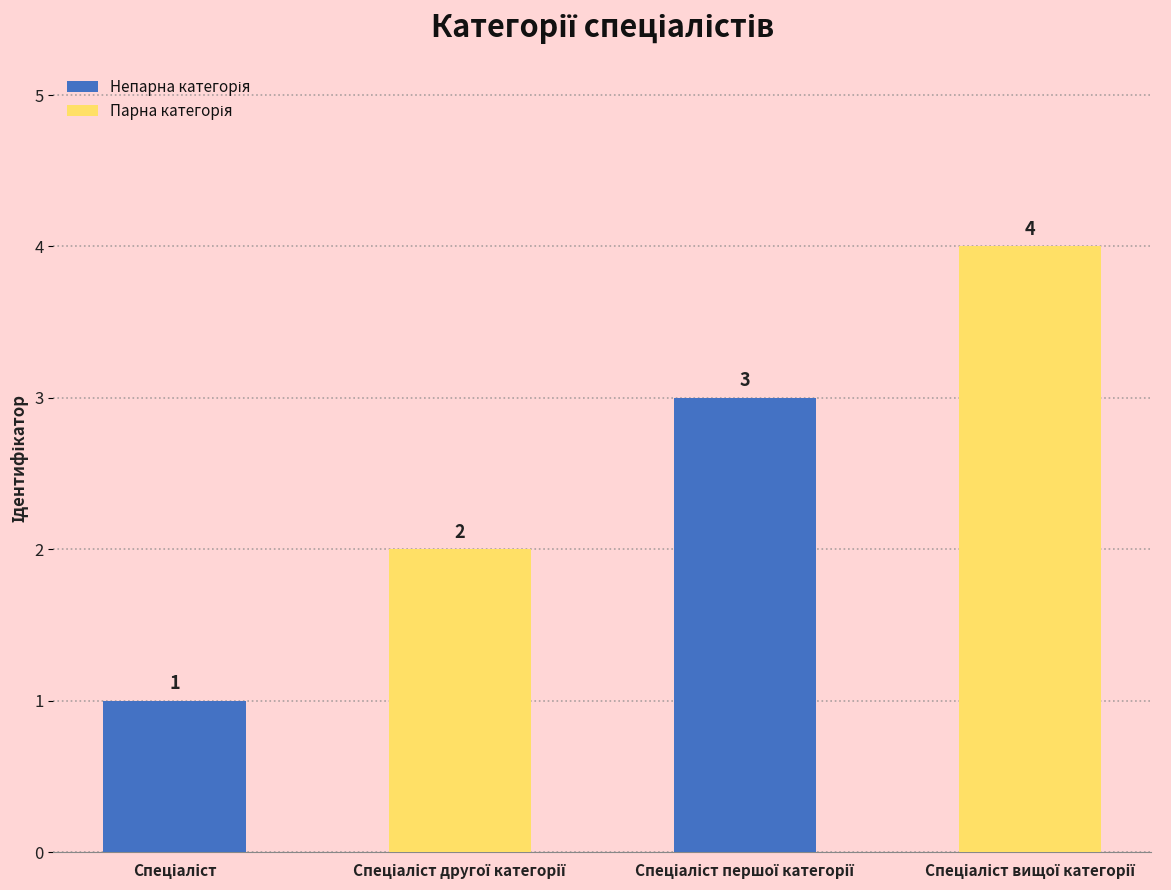

What is the sum of all values?

10